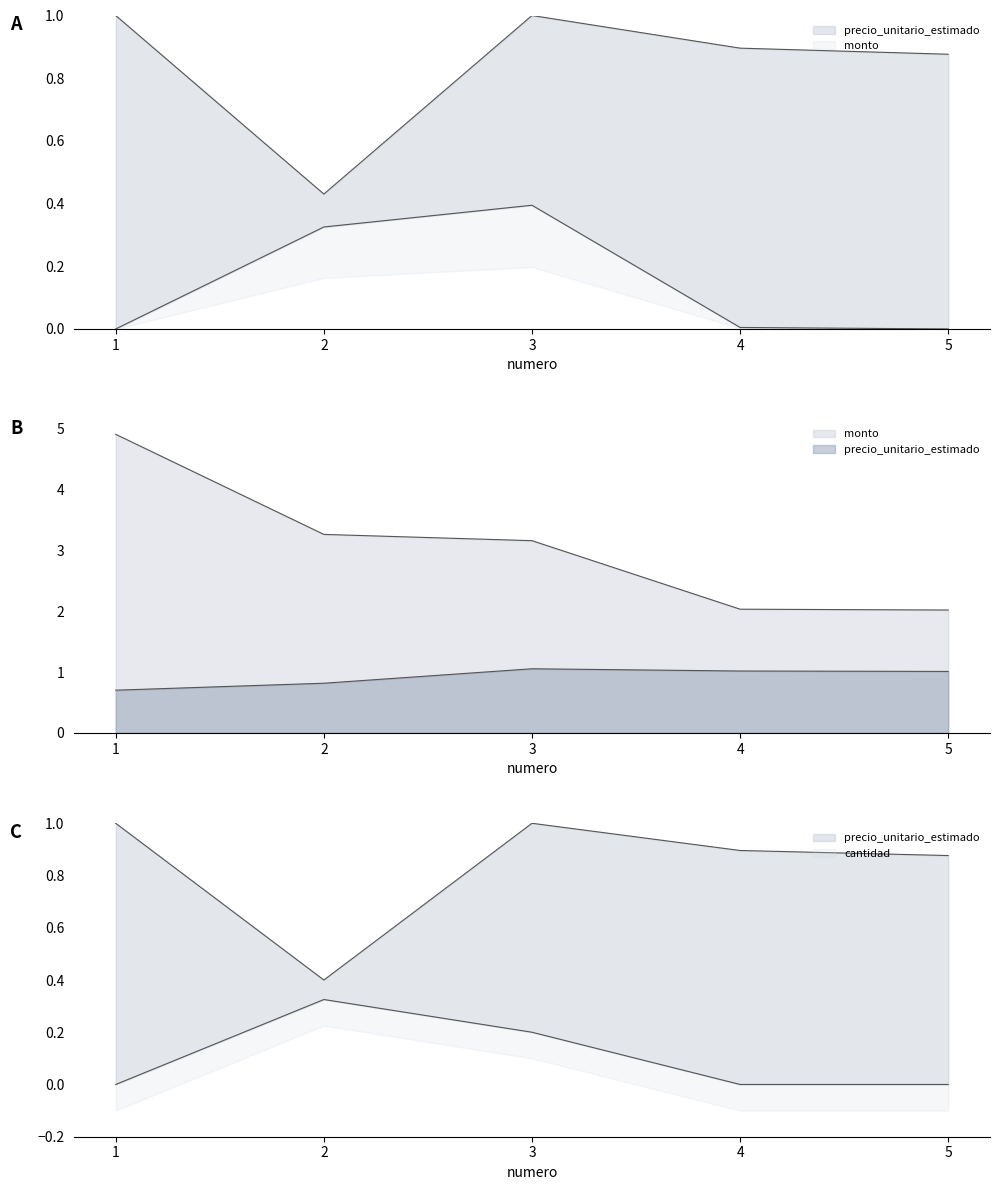

What is the total value across all series at 1?

5.6